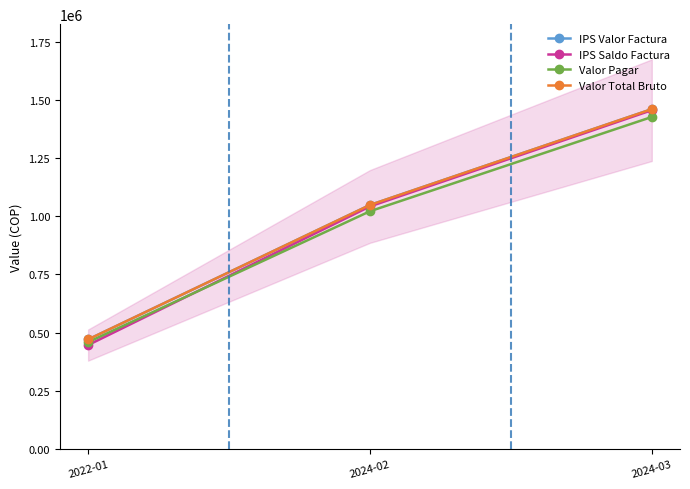

Rank the categories by IPS Valor Factura value from highest to lowest.

2024-03, 2024-02, 2022-01